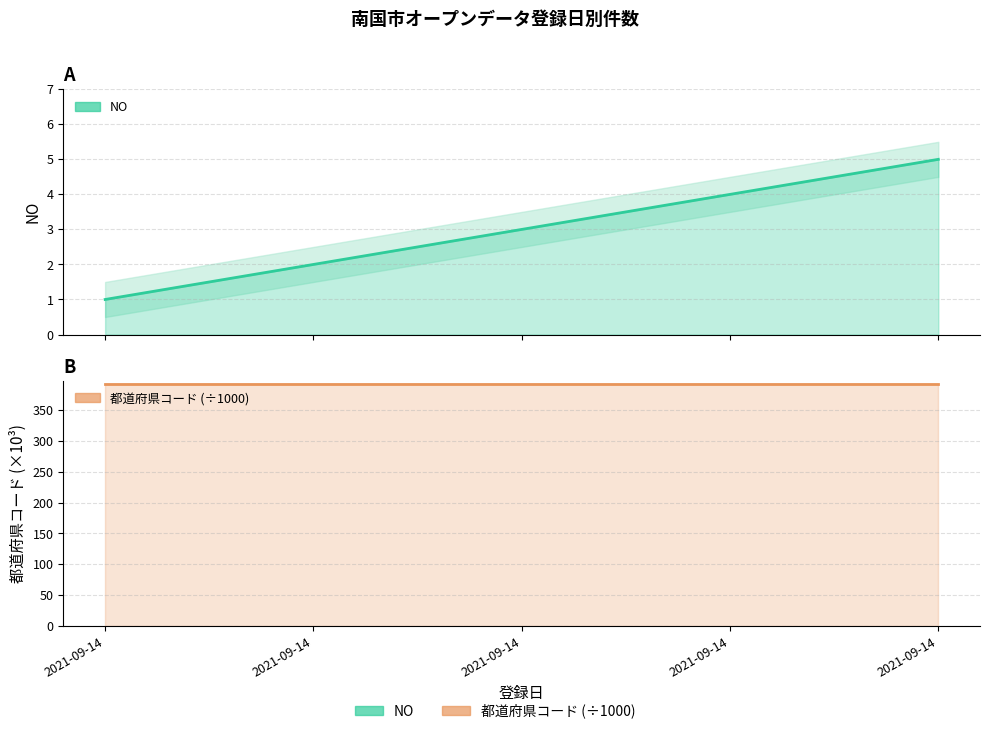

Is it true that 都道府県コード (÷1000) equals 392.0 at 2021-09-14?

True